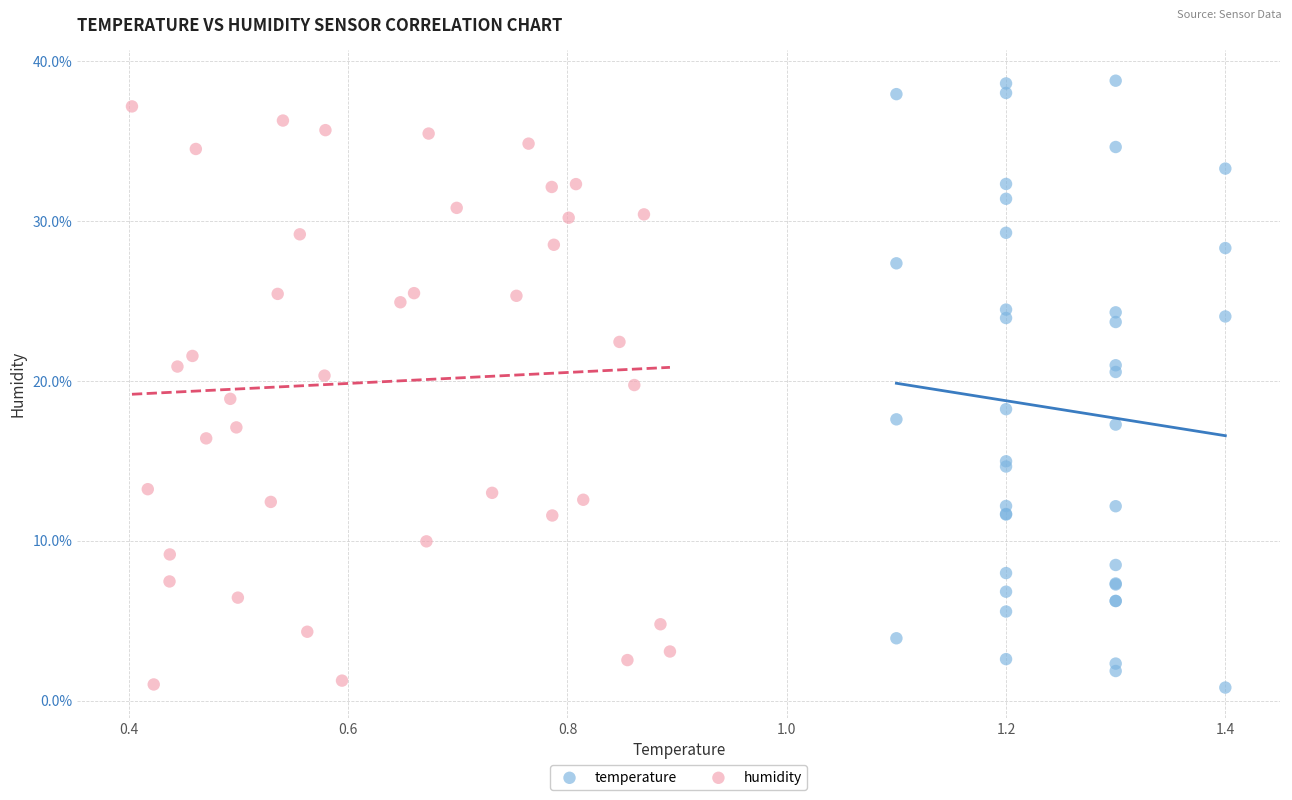

Which series reaches the maximum Y coordinate?

temperature